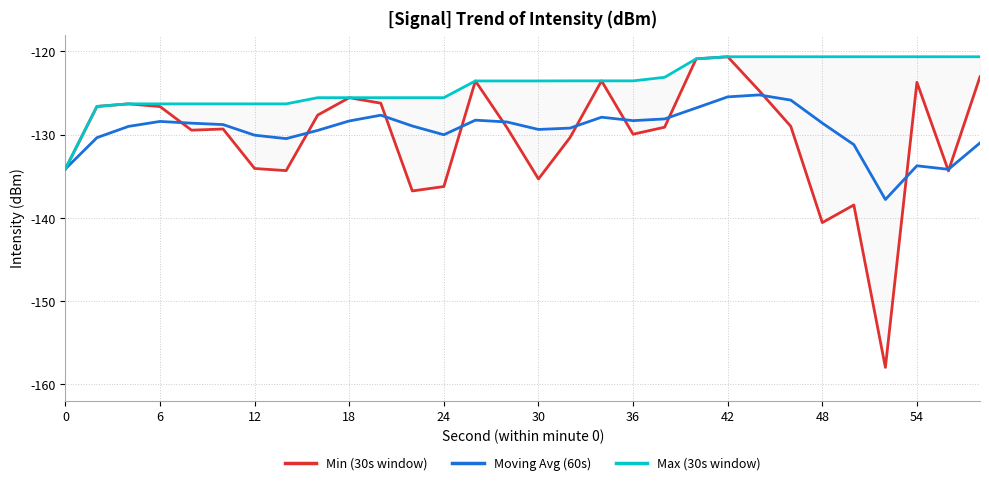

What is the sum of all Moving Avg (60s) values?

-3883.9